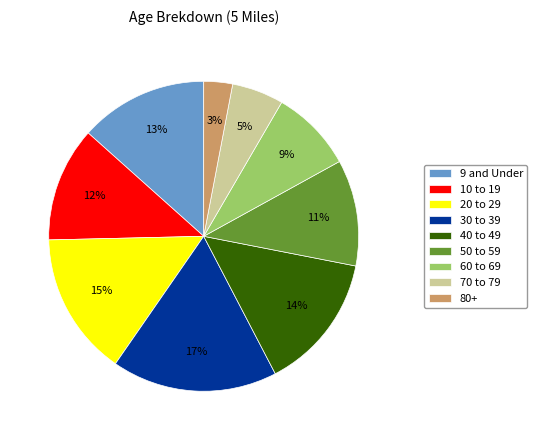

Rank the categories by value from lowest to highest.

80+, 70 to 79, 60 to 69, 50 to 59, 10 to 19, 9 and Under, 40 to 49, 20 to 29, 30 to 39